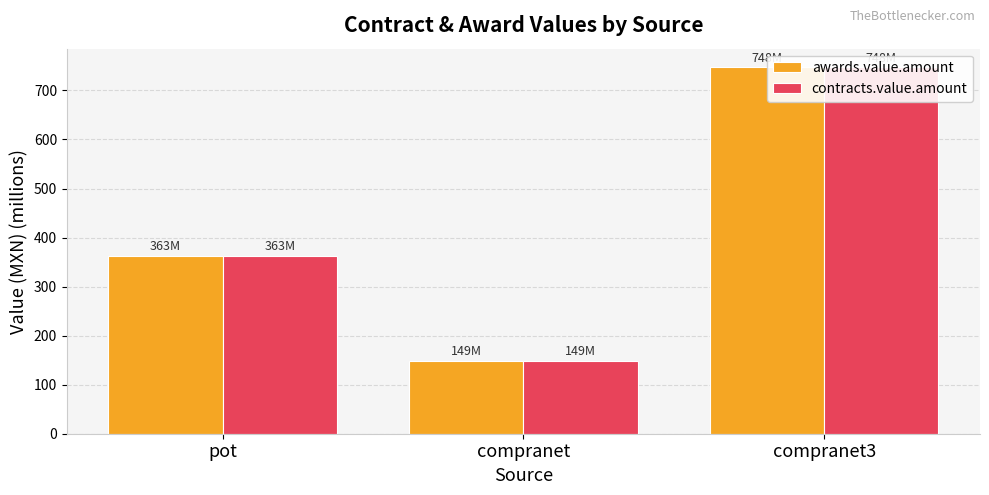

Reading right to left, transcribe all the data shown in this chart.

awards.value.amount: 747.8	149.2	363.0
contracts.value.amount: 747.8	149.2	362.6